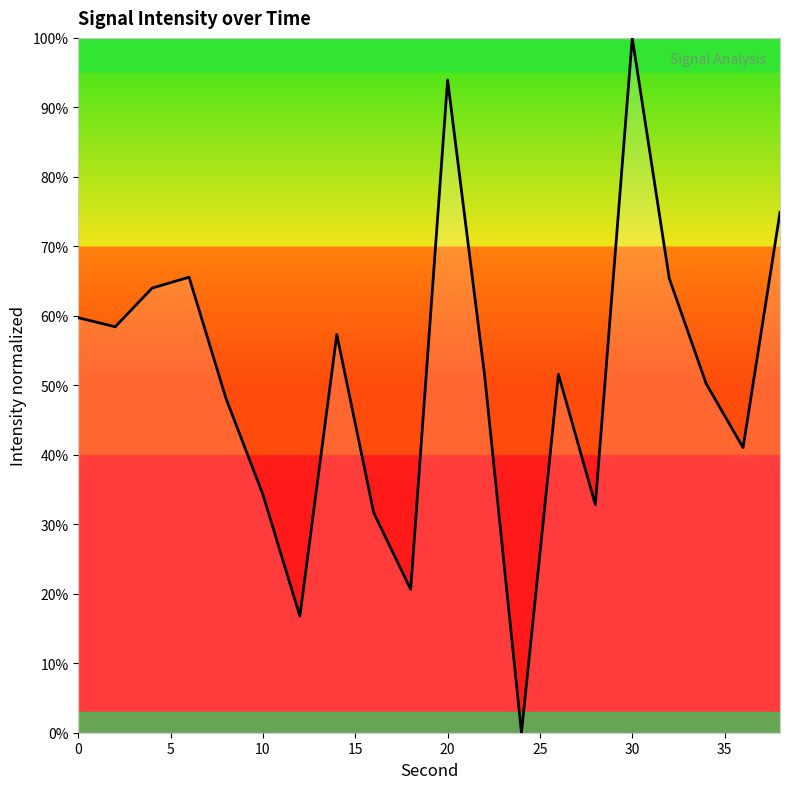

What is the maximum value shown in the chart?

100.0